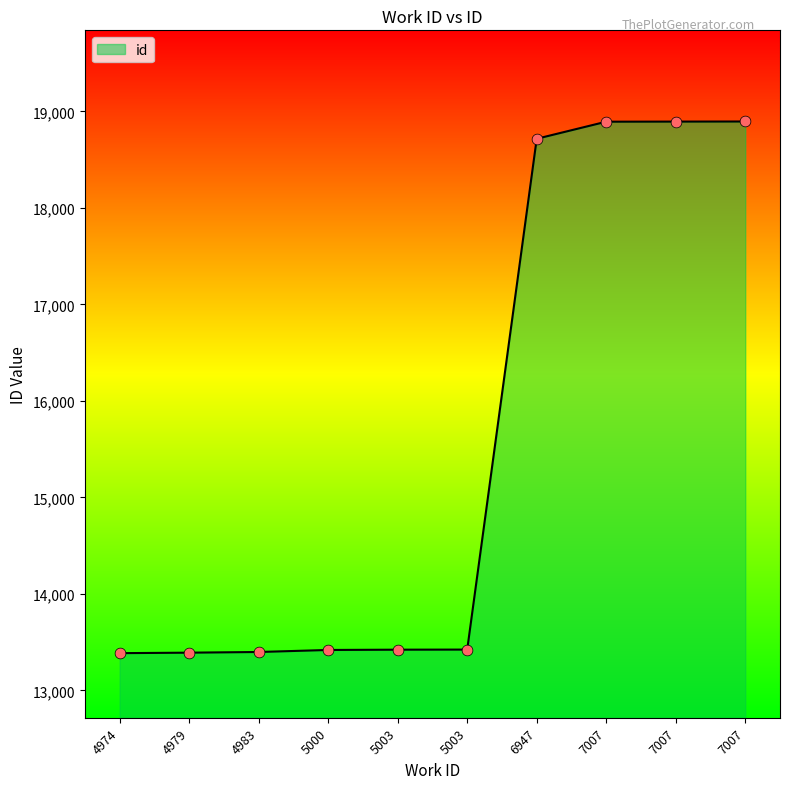

Approximately how many times larger is the value at 7007 compared to 4979?

1.4